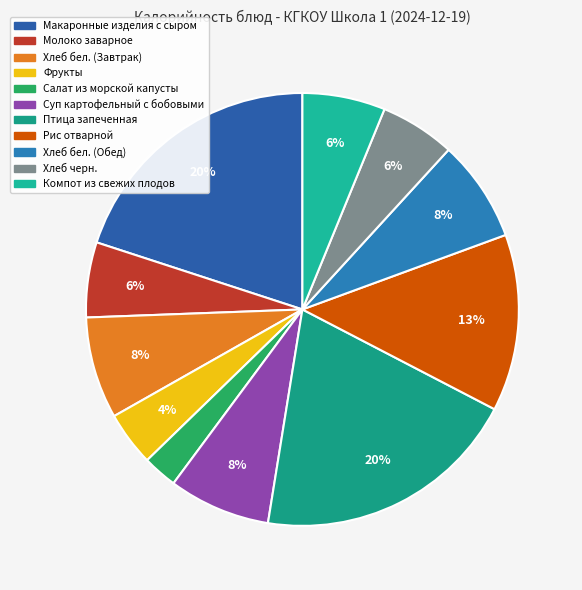

Approximately how many times larger is the value at Хлеб бел. (Обед) compared to Фрукты?

1.9